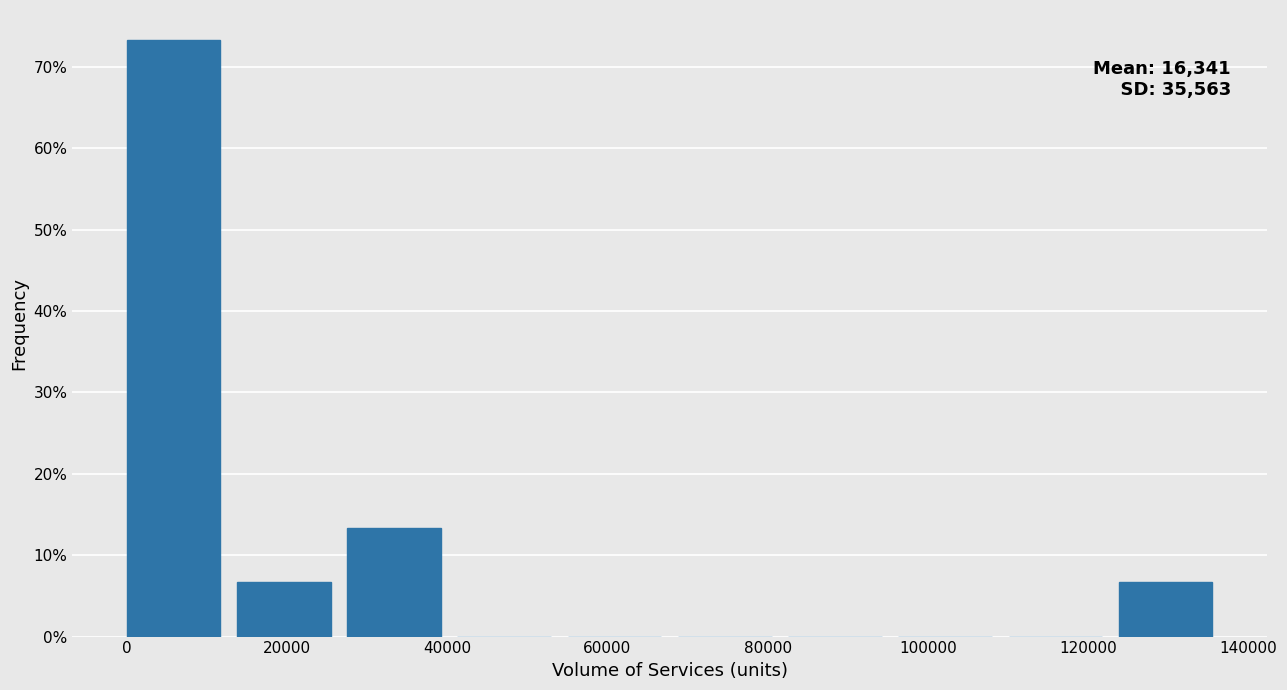

Over which range of the x-axis is the bar tallest?

0 to 14000